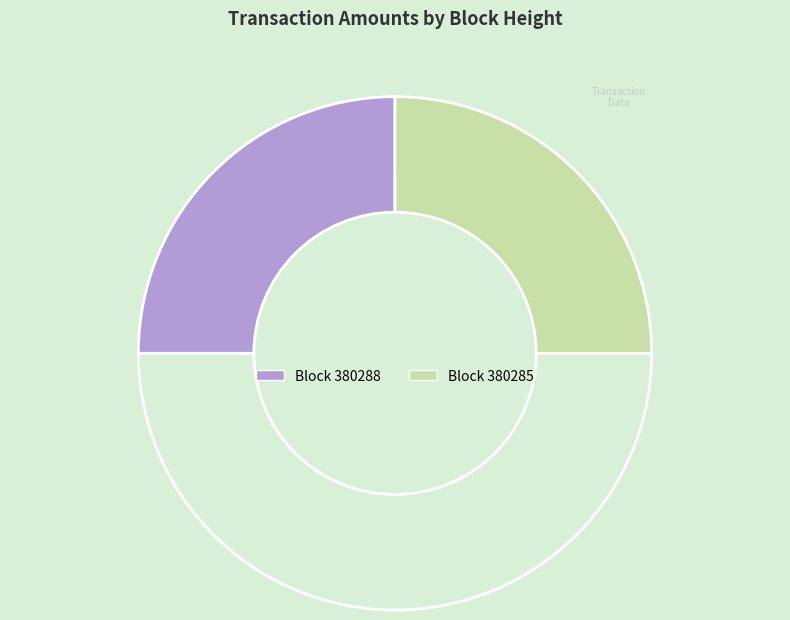

How many slices are in this pie chart?

3